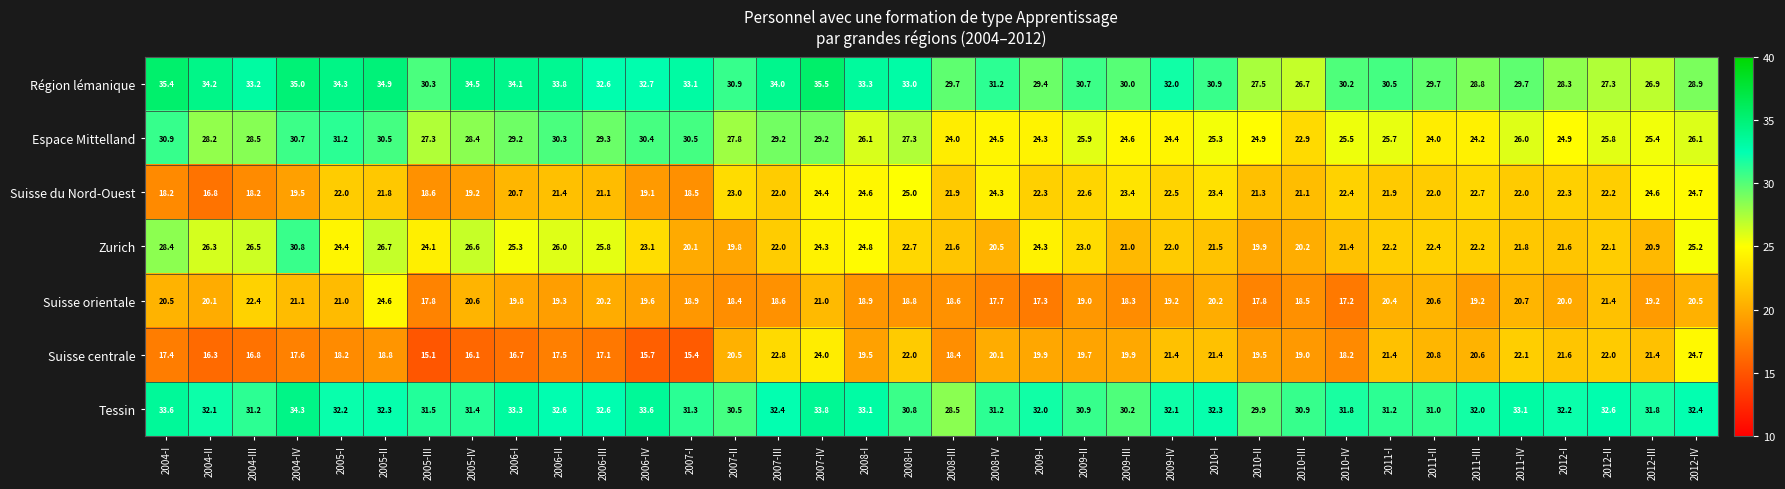

What is the sum of the Espace Mittelland values at 2011-II and 2005-III?

51.3